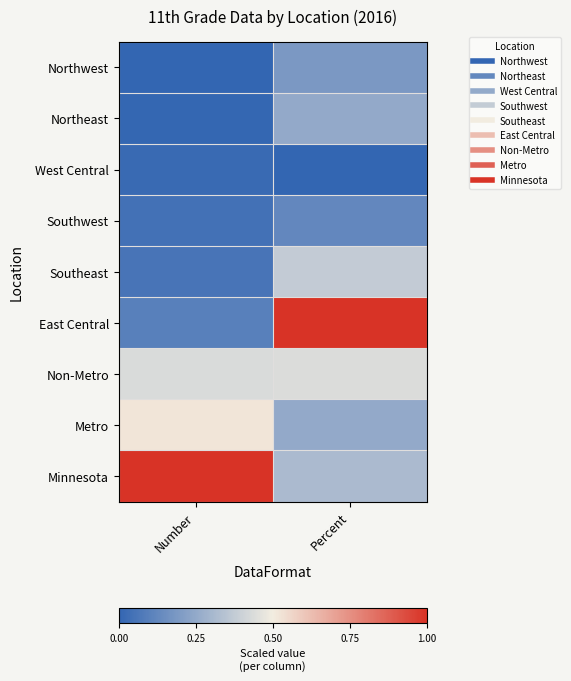

How many data points does each series have?

2